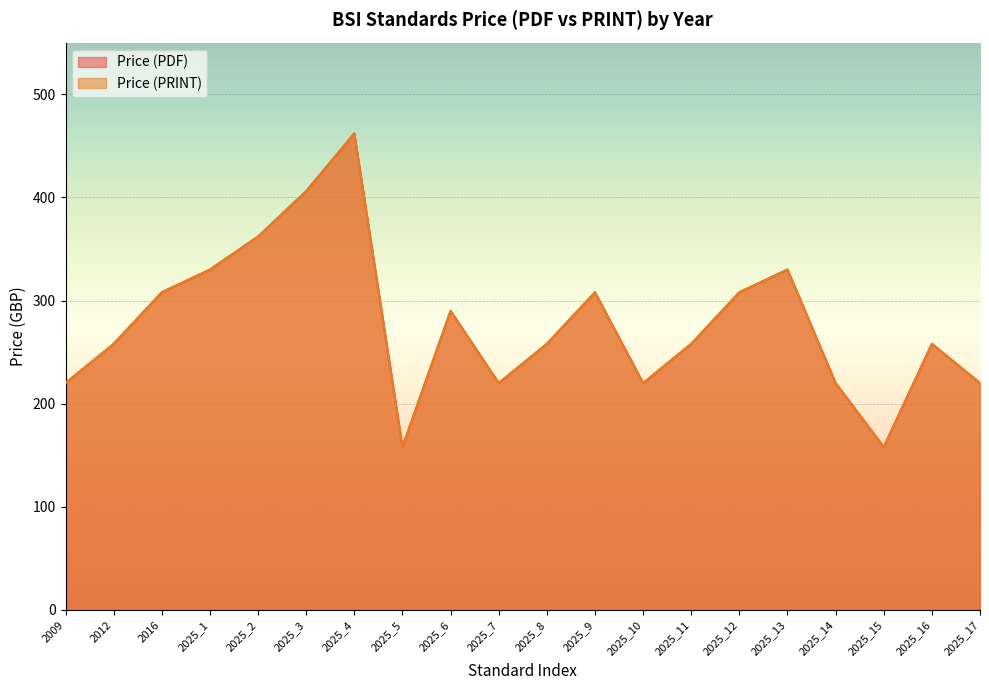

True or false: Price (PRINT) and Price (PDF) intersect in this chart.

False